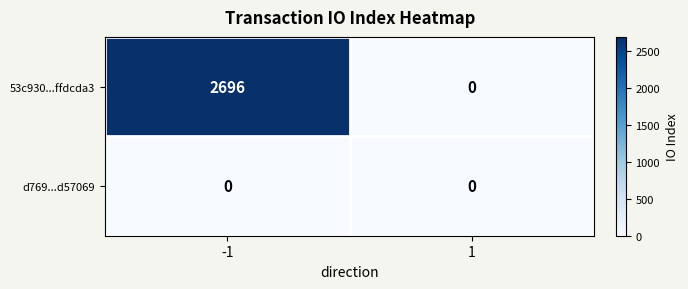

What is the maximum value shown in the chart?

2696